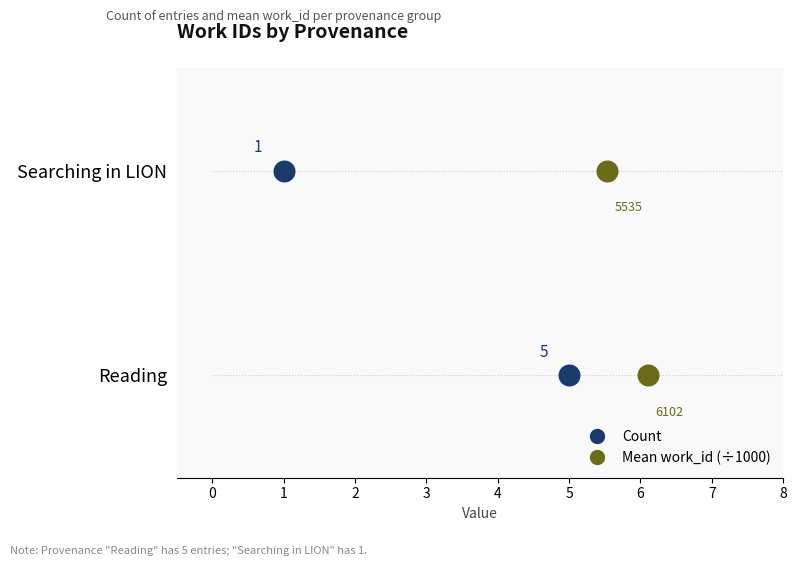

Which series reaches the minimum Y coordinate?

Count